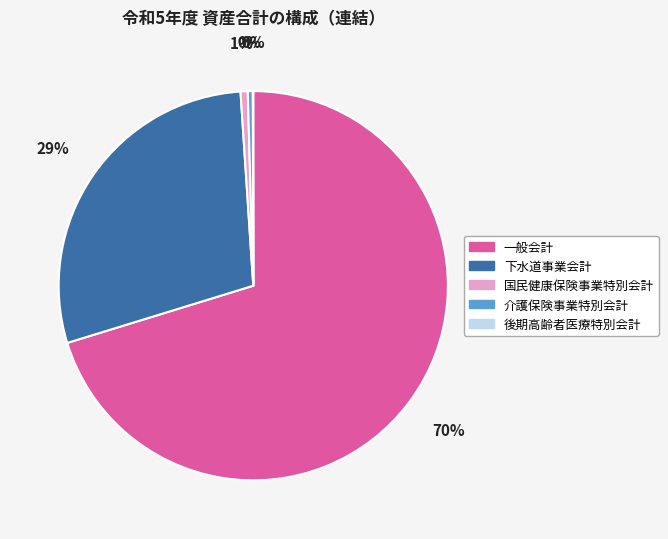

Which category has the biggest portion of the pie?

一般会計